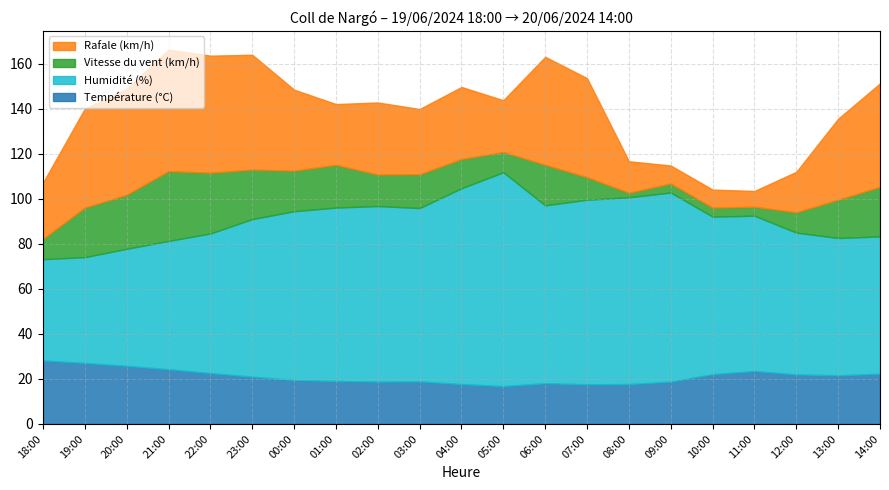

Reading left to right, transcribe all the data shown in this chart.

Température (°C): 18:00=28.2	19:00=27.1	20:00=25.8	21:00=24.3	22:00=22.6	23:00=21.0	00:00=19.5	01:00=19.1	02:00=18.8	03:00=18.9	04:00=17.7	05:00=16.8	06:00=18.1	07:00=17.6	08:00=17.7	09:00=18.8	10:00=22.1	11:00=23.5	12:00=22.0	13:00=21.6	14:00=22.3
Humidité (%): 18:00=45.0	19:00=47.0	20:00=52.0	21:00=57.0	22:00=62.0	23:00=70.0	00:00=75.0	01:00=77.0	02:00=78.0	03:00=77.0	04:00=87.0	05:00=95.0	06:00=79.0	07:00=82.0	08:00=83.0	09:00=84.0	10:00=70.0	11:00=69.0	12:00=63.0	13:00=61.0	14:00=61.0
Vitesse du vent (km/h): 18:00=9.0	19:00=22.0	20:00=24.0	21:00=31.0	22:00=27.0	23:00=22.0	00:00=18.0	01:00=19.0	02:00=14.0	03:00=15.0	04:00=13.0	05:00=9.0	06:00=18.0	07:00=10.0	08:00=2.0	09:00=4.0	10:00=4.0	11:00=4.0	12:00=9.0	13:00=17.0	14:00=22.0
Rafale (km/h): 18:00=25.0	19:00=44.0	20:00=47.0	21:00=54.0	22:00=52.0	23:00=51.0	00:00=36.0	01:00=27.0	02:00=32.0	03:00=29.0	04:00=32.0	05:00=23.0	06:00=48.0	07:00=44.0	08:00=14.0	09:00=8.0	10:00=8.0	11:00=7.0	12:00=18.0	13:00=36.0	14:00=46.0